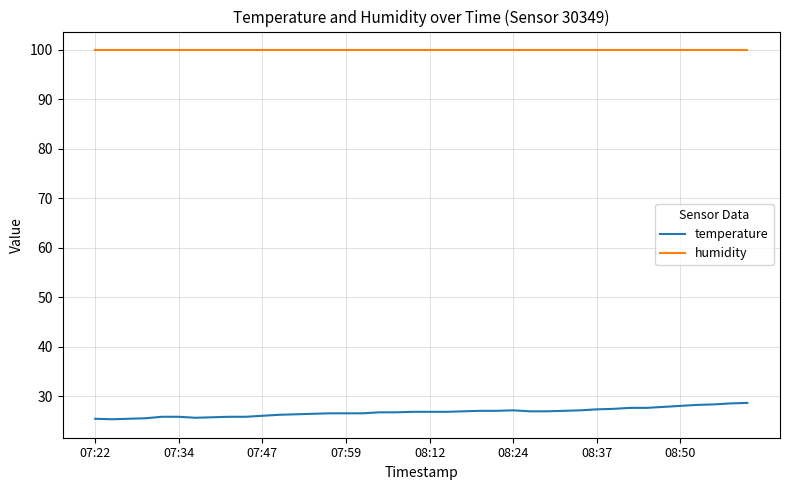

List the series in order of their overall mean, highest first.

humidity, temperature